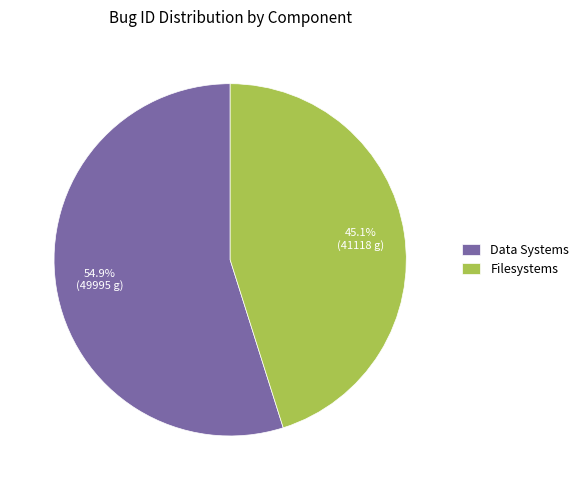

Combined, do Filesystems and Data Systems account for over 50%?

Yes